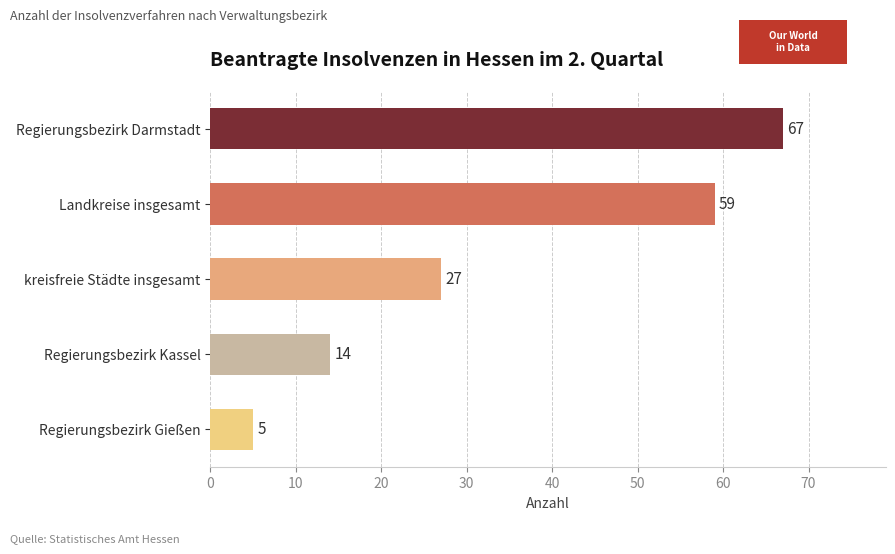

What is the average value?

34